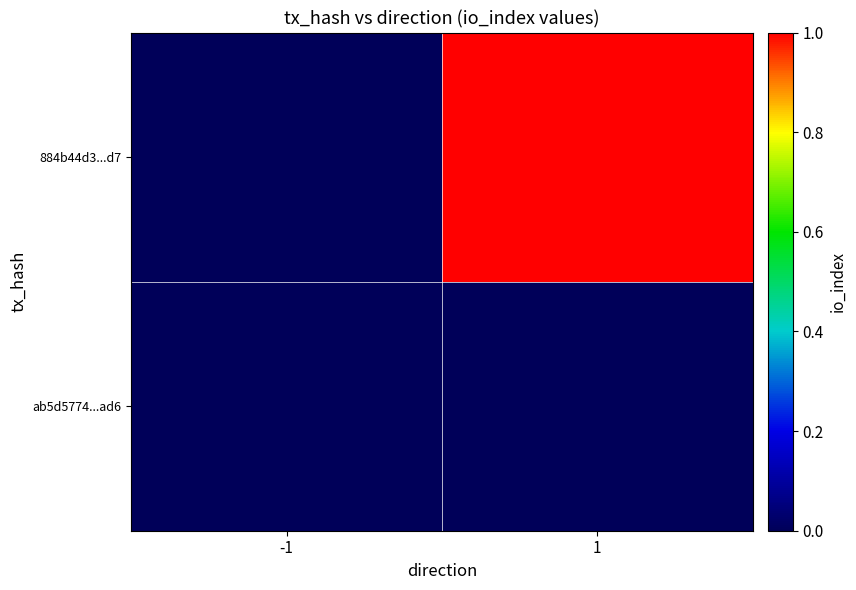

Count the number of categories in the chart.

2